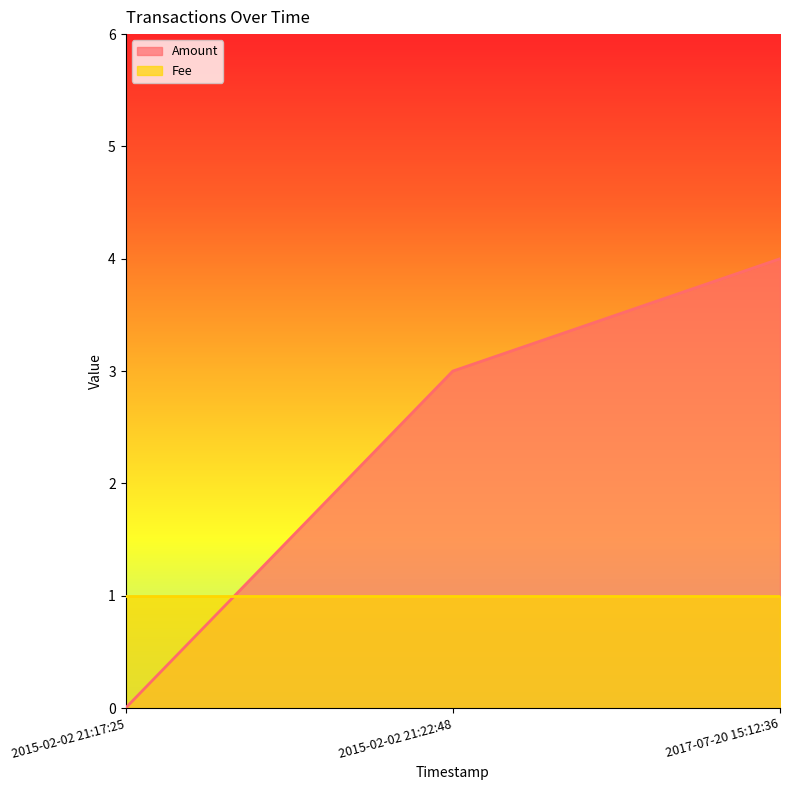

How many data points are above 3?

1